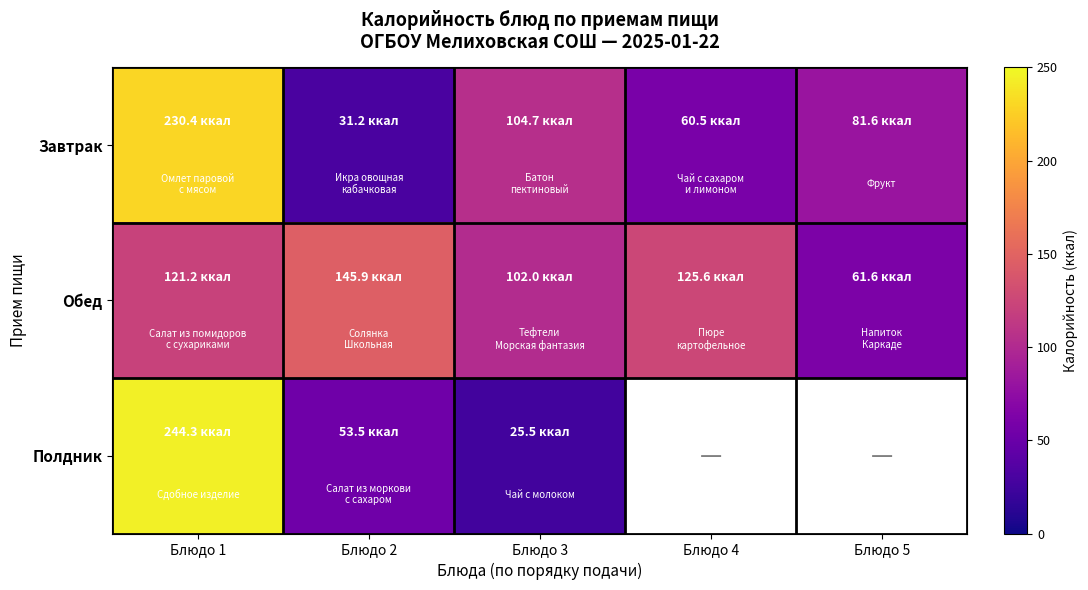

What is the difference between the Обед values at Блюдо 1 and Блюдо 5?

59.6